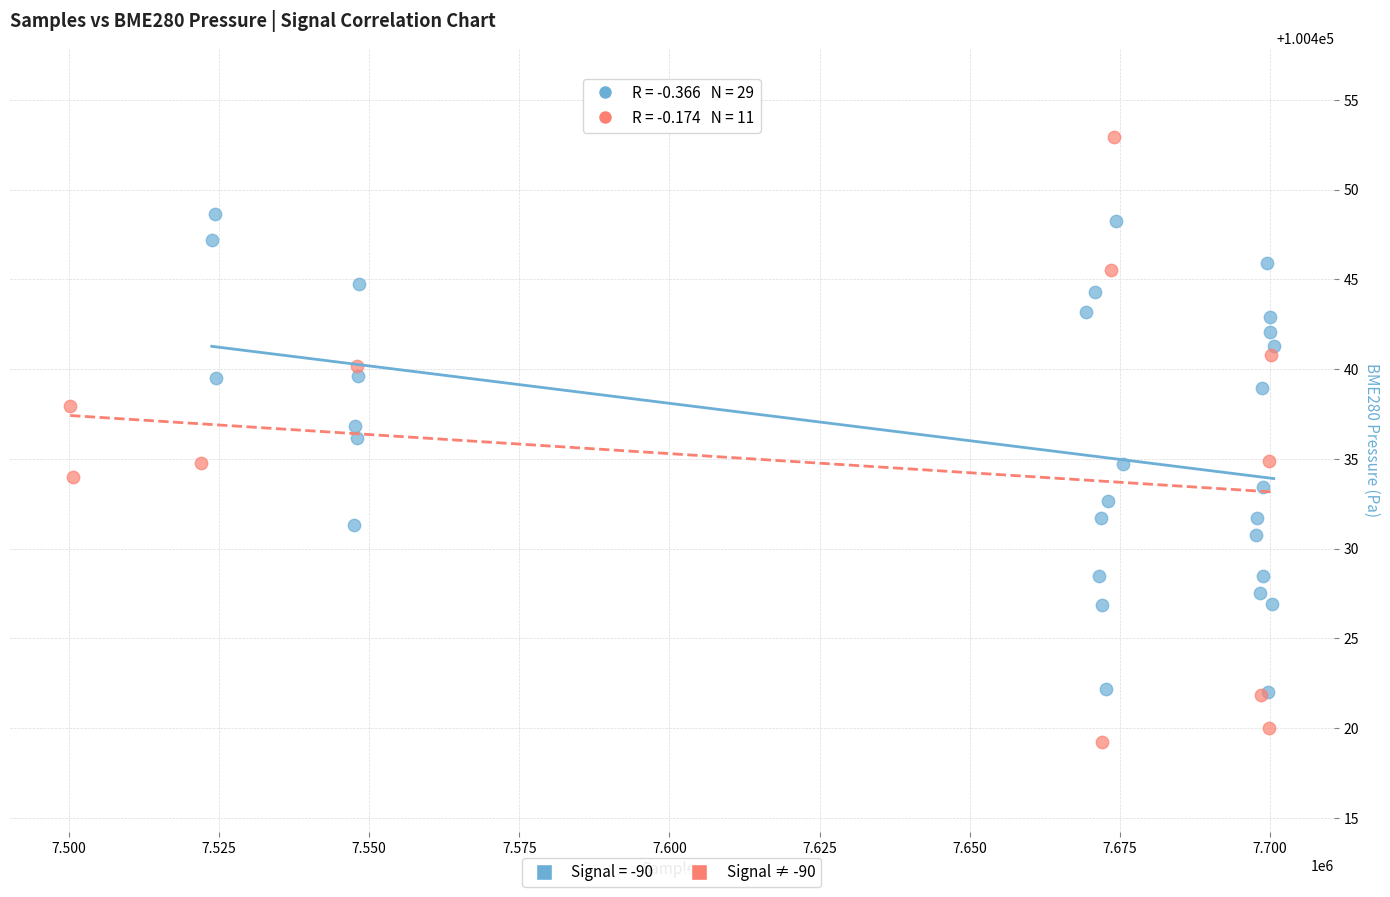

Which series has the widest spread of Y values?

Signal ≠ -90